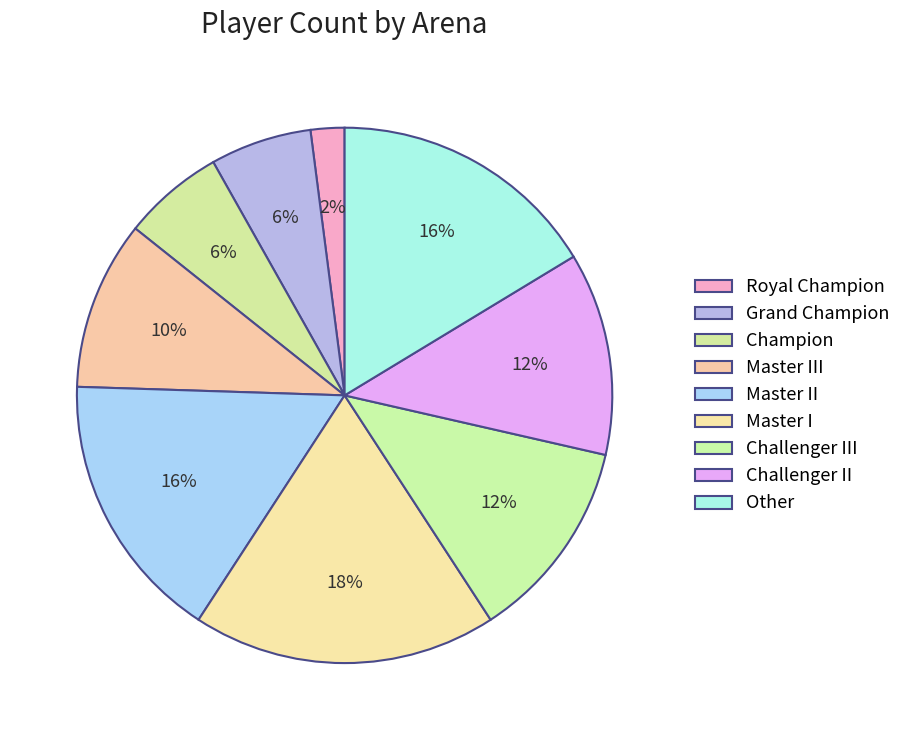

How many slices are in this pie chart?

9